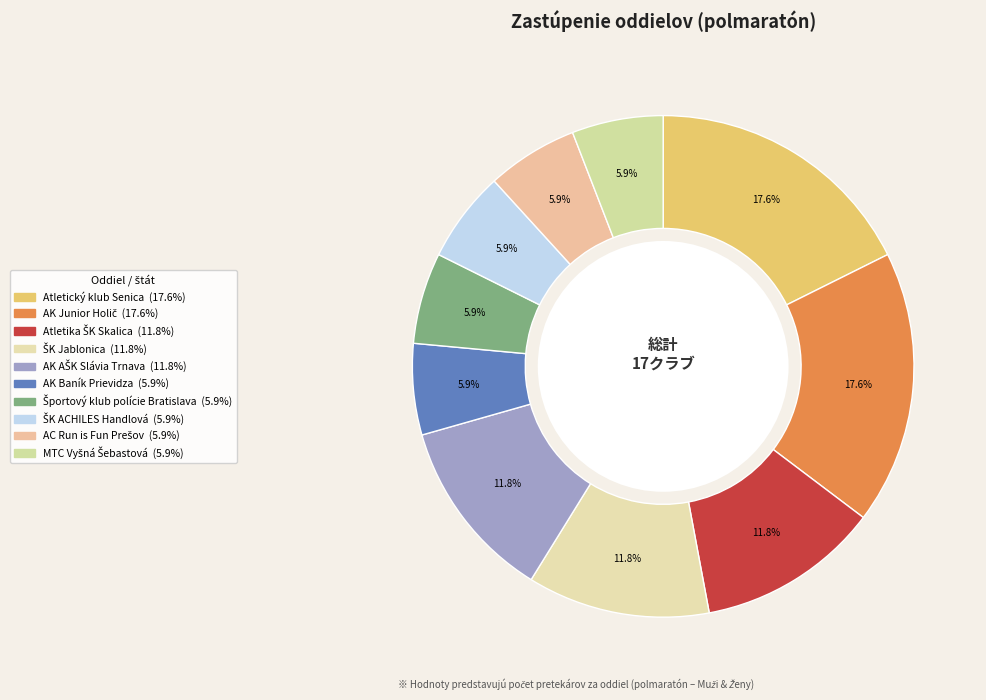

Count the number of slices in the pie.

10